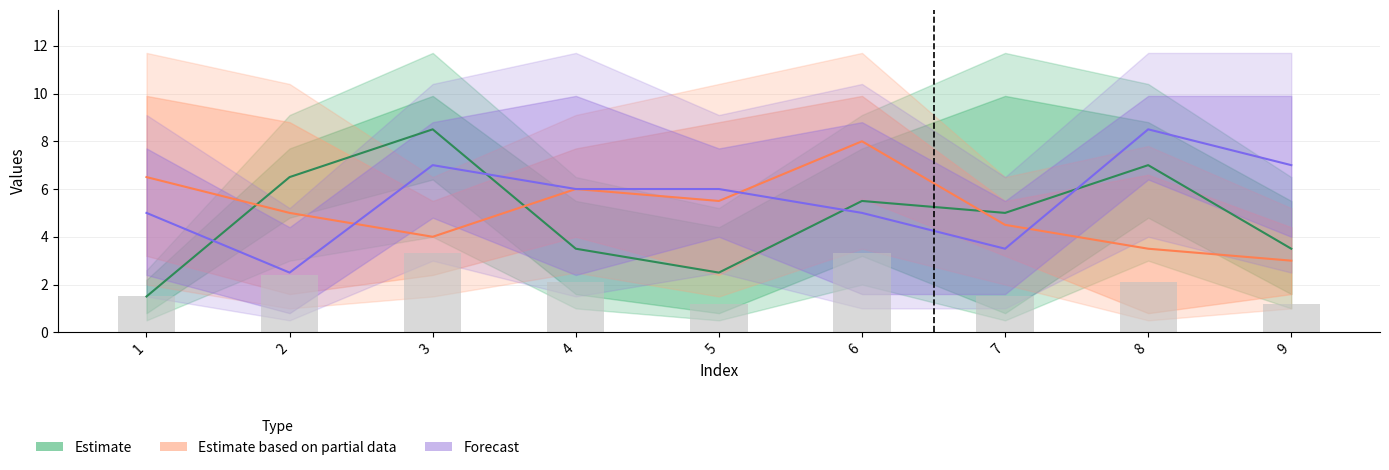

List the series in order of their overall mean, lowest first.

Estimate, Estimate based on partial data, Forecast